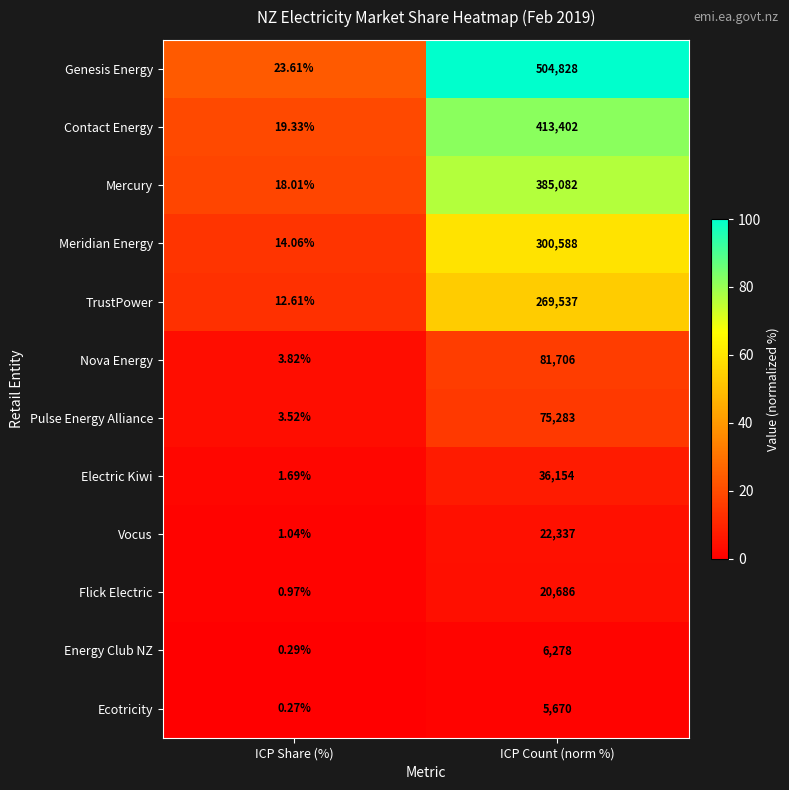

Rank the series at ICP Share (%) from lowest to highest value.

Ecotricity, Energy Club NZ, Flick Electric, Vocus, Electric Kiwi, Pulse Energy Alliance, Nova Energy, TrustPower, Meridian Energy, Mercury, Contact Energy, Genesis Energy